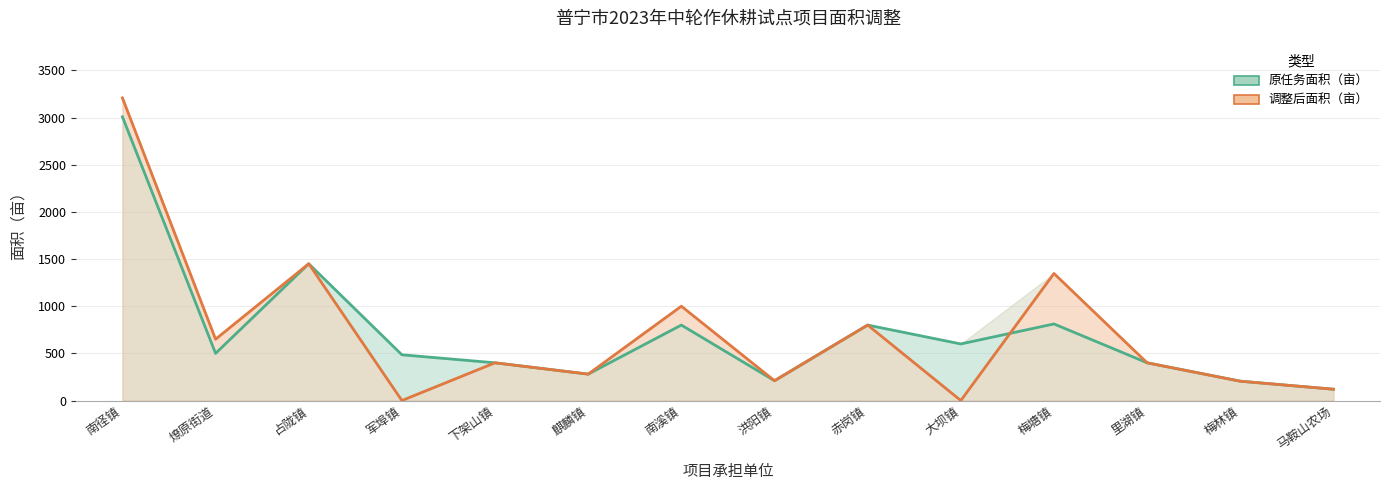

Count the number of data series in this chart.

2